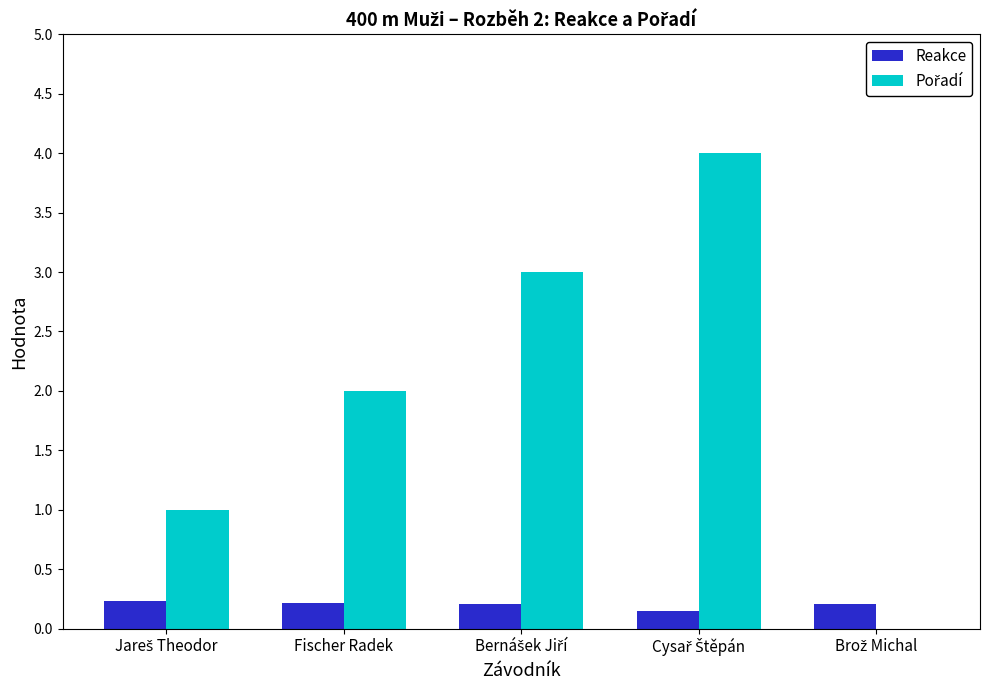

What is the greatest value displayed?

4.0